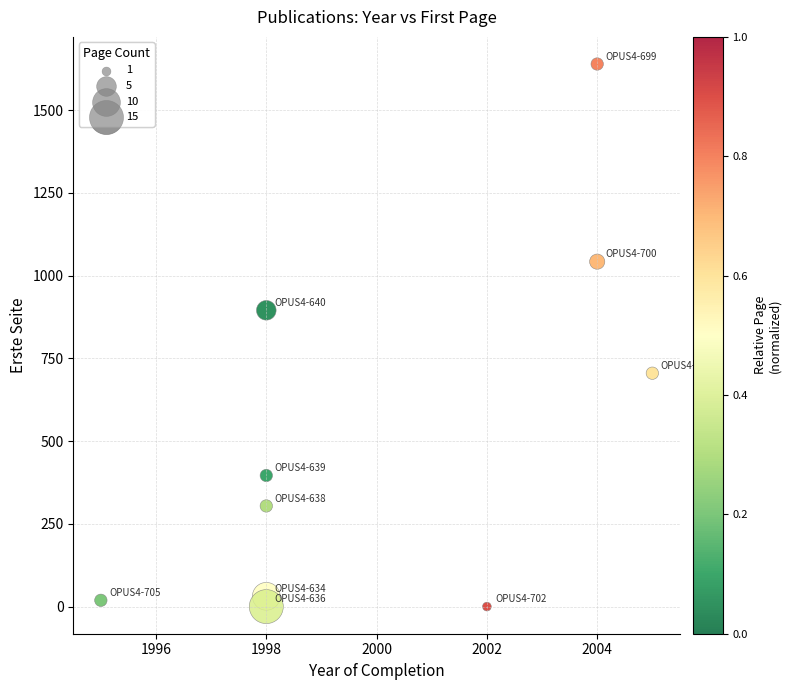

What Y value in the scatter plot is closest to 819?

895